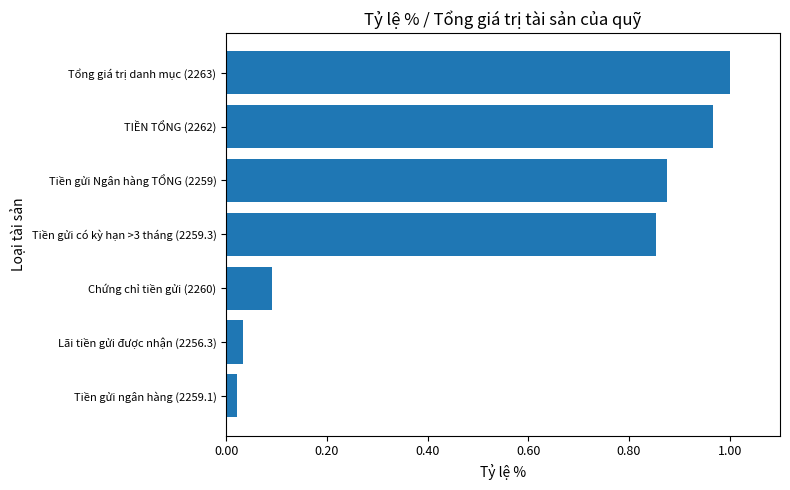

Between Tiền gửi có kỳ hạn >3 tháng (2259.3) and Chứng chỉ tiền gửi (2260), which is larger?

Tiền gửi có kỳ hạn >3 tháng (2259.3)